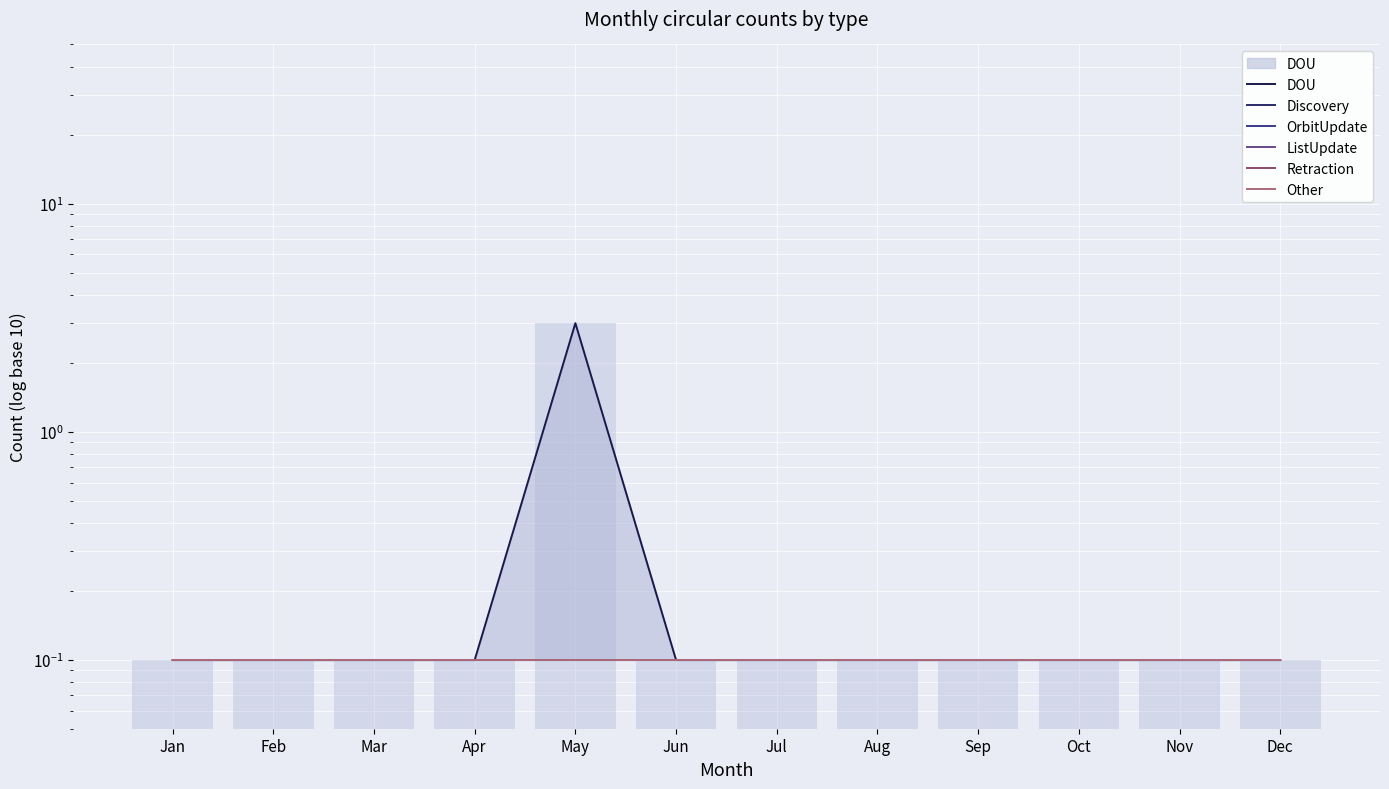

Count the number of data series in this chart.

6